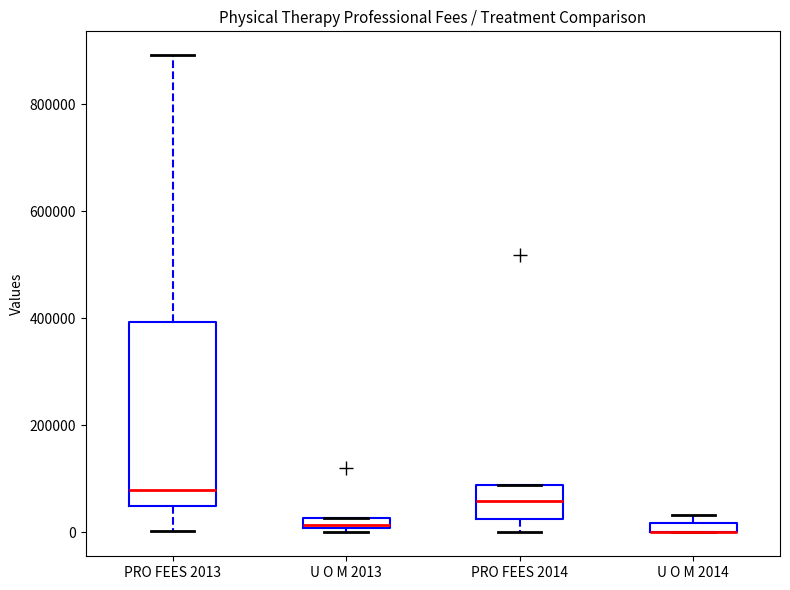

Comparing the boxes themselves (not the whiskers), which one is the tallest?

PRO FEES 2013